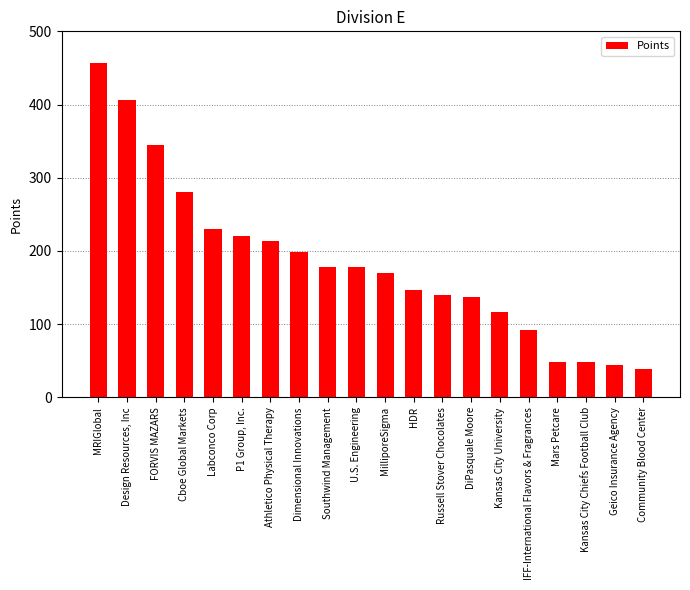

What is the greatest value displayed?

456.5